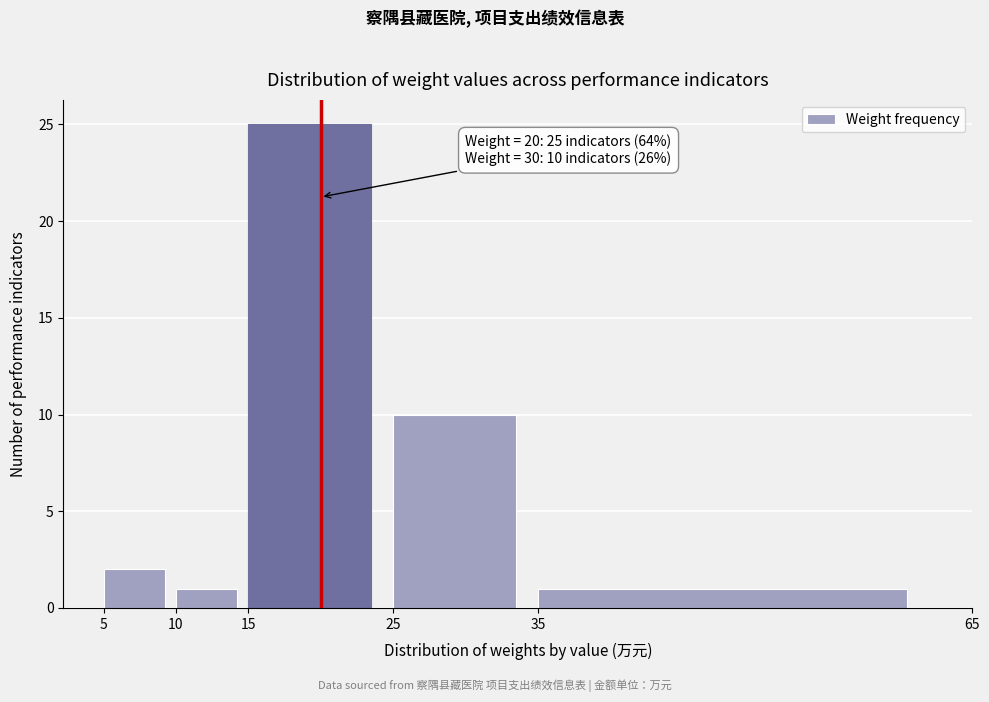

Which range on the x-axis has the tallest bar?

15 to 25